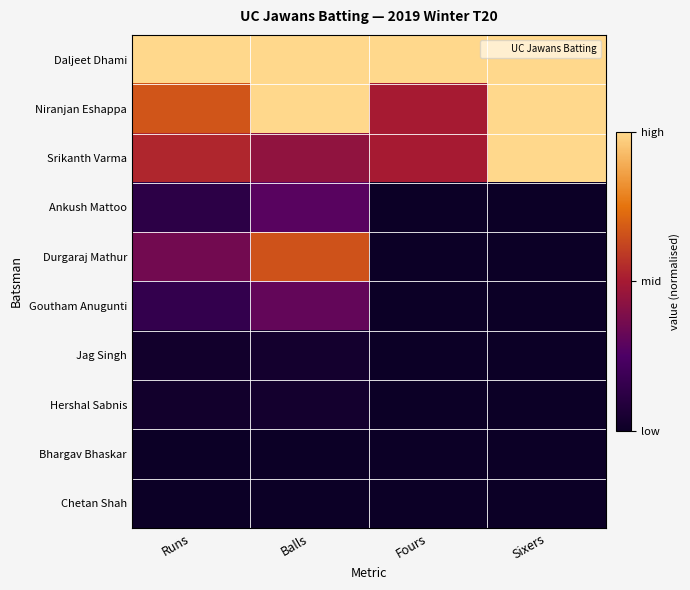

Which has a higher value, Fours or Sixers?

Fours